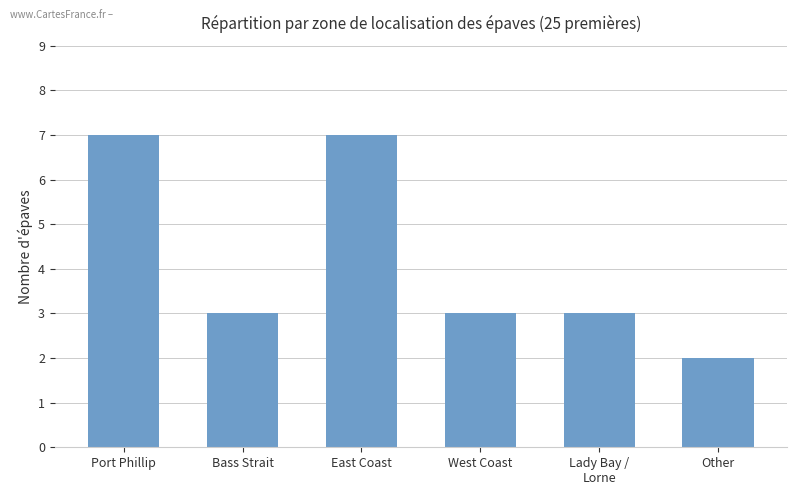

True or false: the data shows 12 at Port Phillip.

False